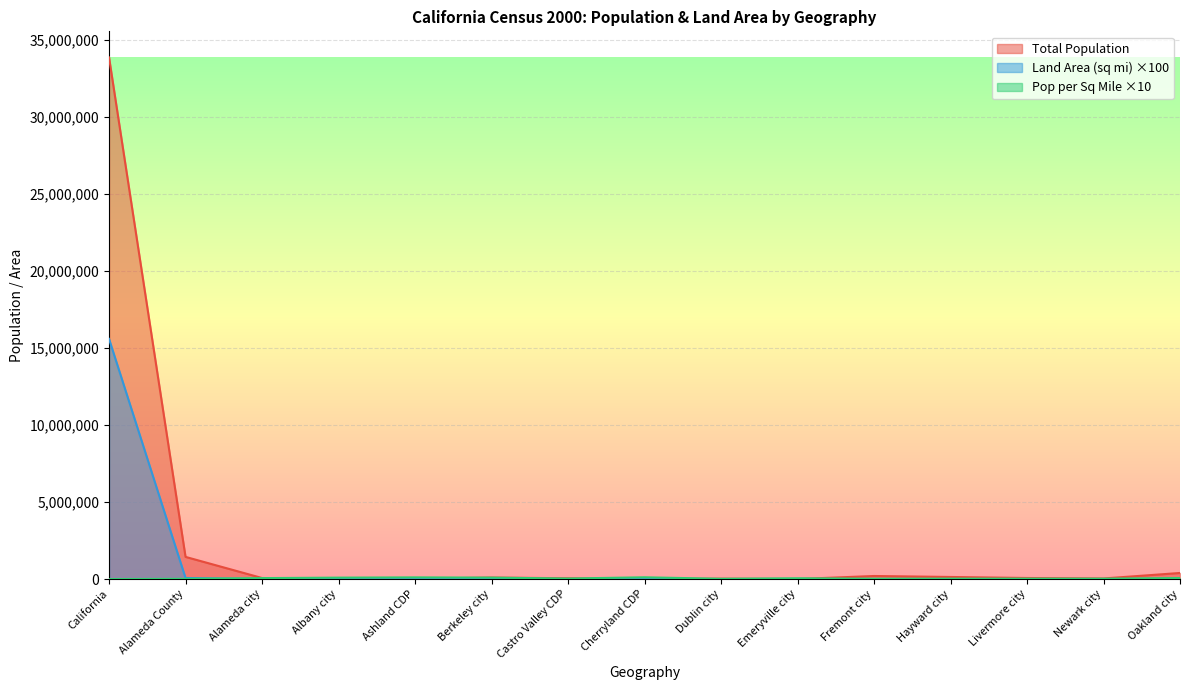

Rank the categories by Land Area in Square Miles value from highest to lowest.

California, Alameda County, Fremont city, Oakland city, Hayward city, Livermore city, Castro Valley CDP, Newark city, Dublin city, Alameda city, Berkeley city, Ashland CDP, Albany city, Emeryville city, Cherryland CDP